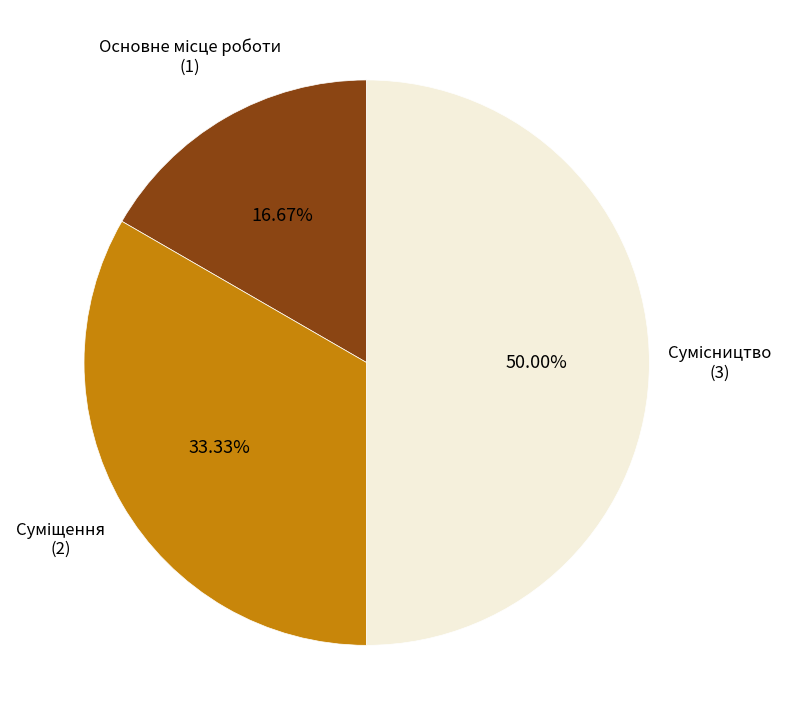

How many slices are in this pie chart?

3